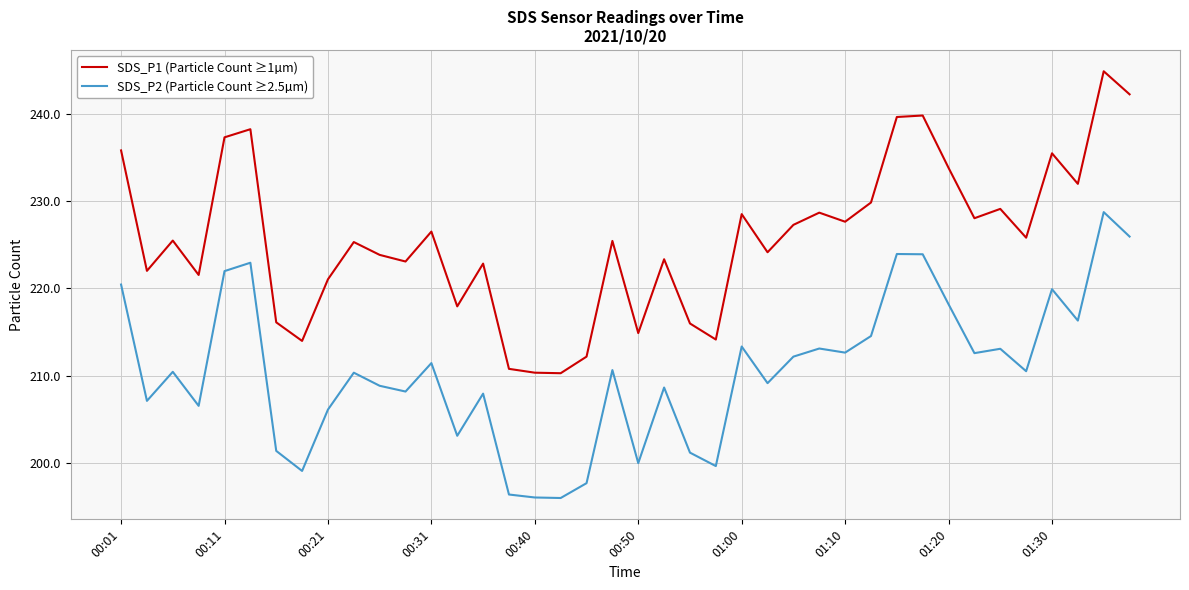

Does the chart display data point markers on the line(s)?

No